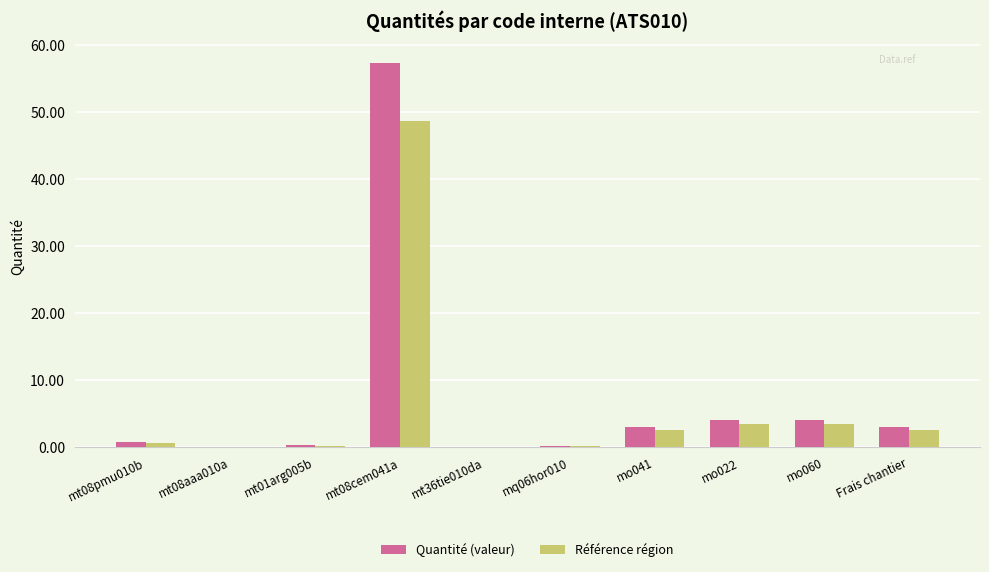

The value of Référence région at mt08aaa010a is 0.0. True or false?

True